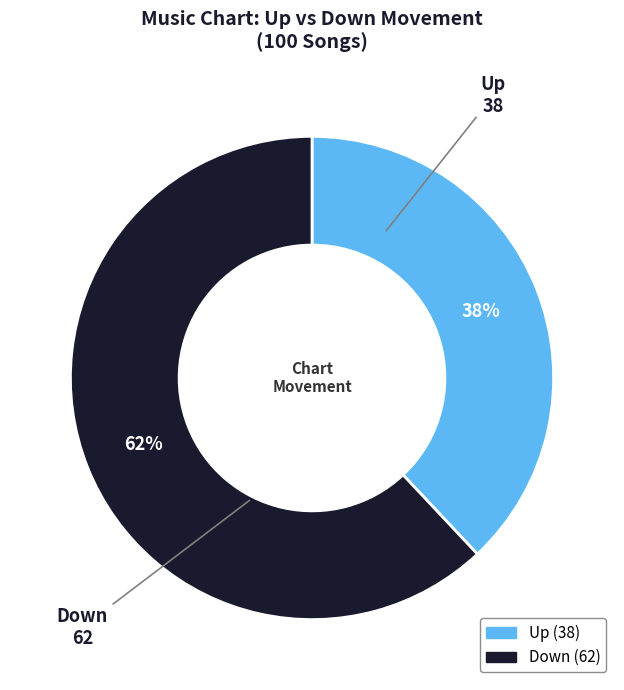

To the nearest percent, what percentage of the pie is Up?

38%